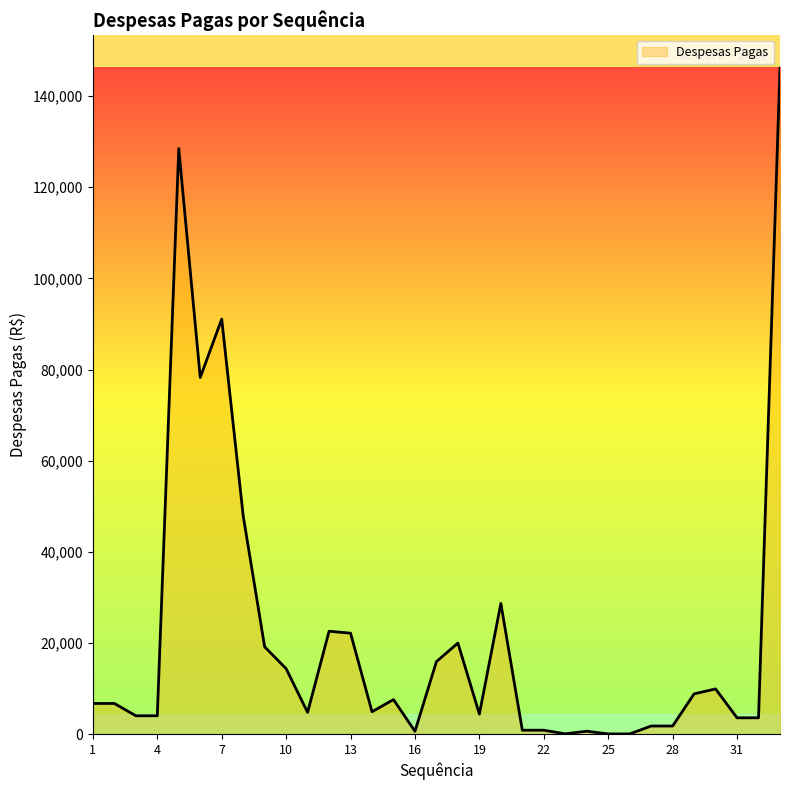

What is the maximum value shown in the chart?

146122.9